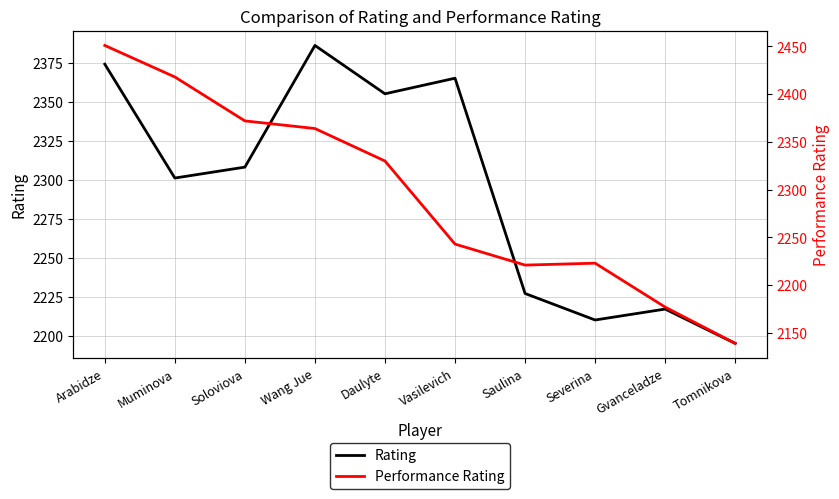

How many lines are shown in the chart?

2